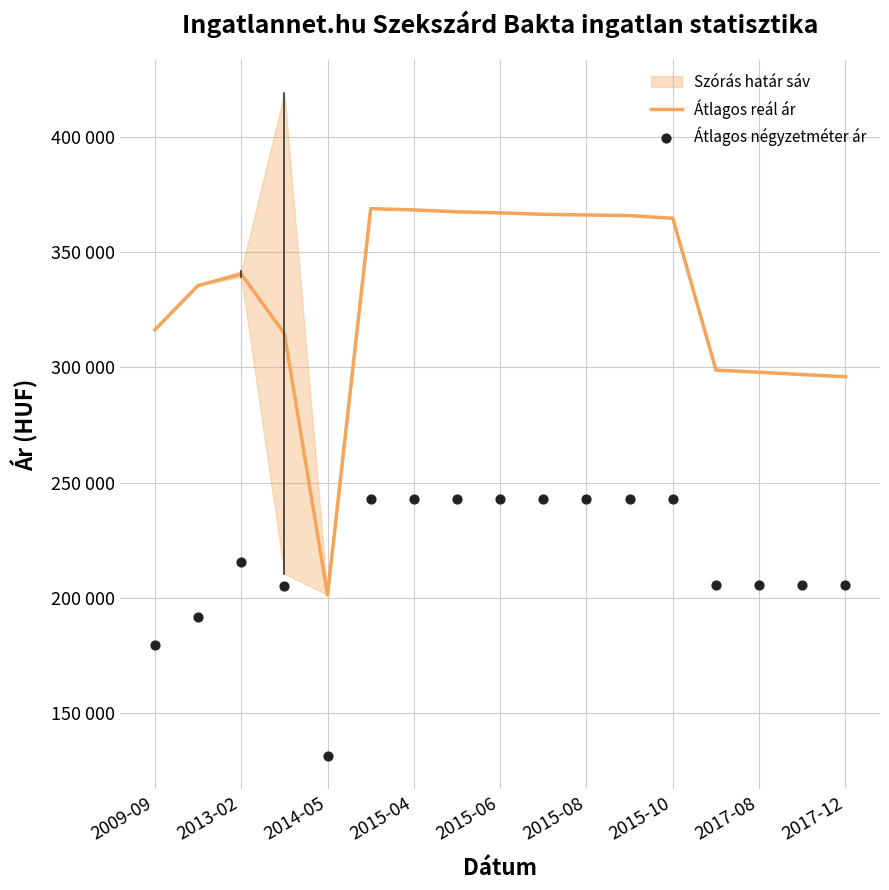

At how many categories does at least one series exceed 263390?

16